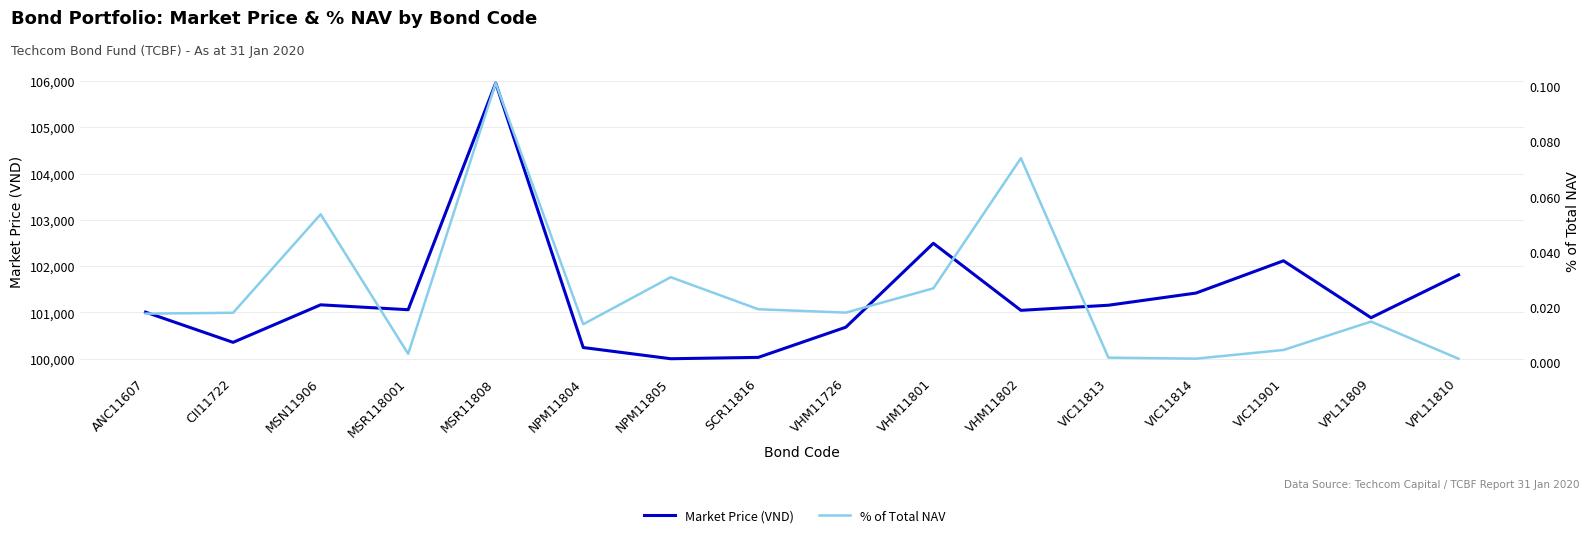

True or false: % of Total NAV and Market Price (VND) intersect in this chart.

False